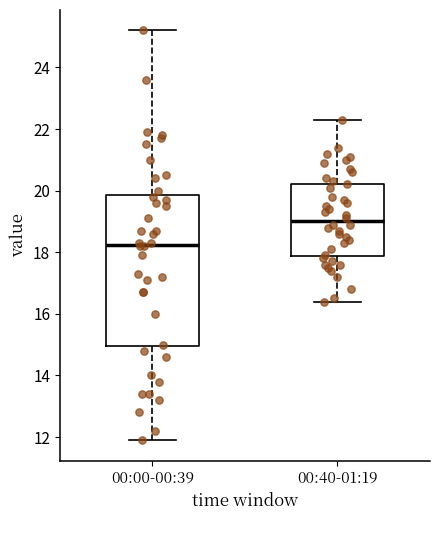

Reading left to right, read every box against the y-axis: the position of its median line, the range the box covers, and the ends of its whiskers. The values are not printed on the chart, so give them approximately, as read against the axis.

00:00-00:39: median 18.2, box 15.0 to 19.8, whiskers 12.0 to 25.2
00:40-01:19: median 19.0, box 17.8 to 20.2, whiskers 16.4 to 22.4